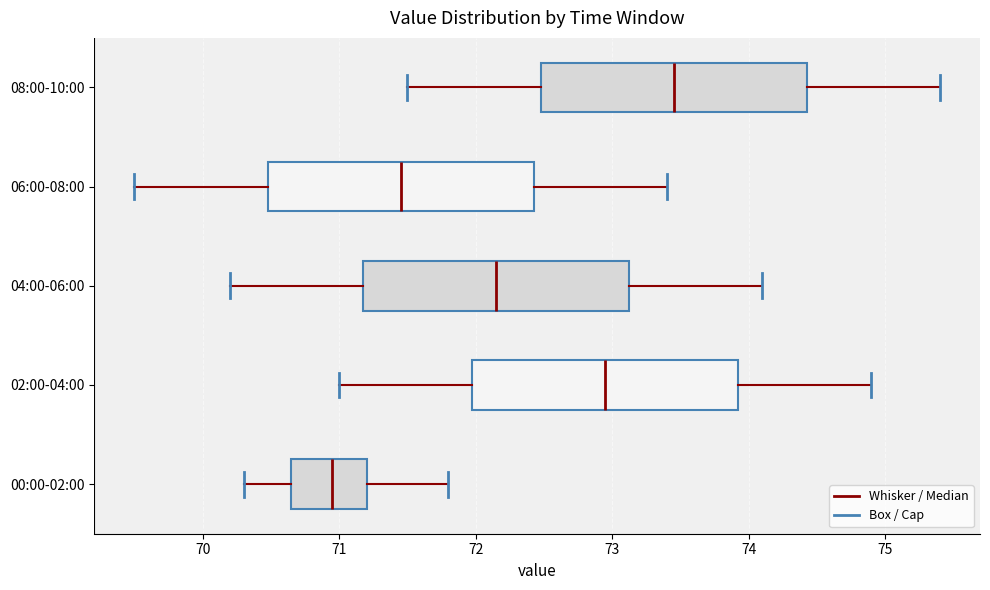

Which box has the furthest to the right median line?

08:00-10:00